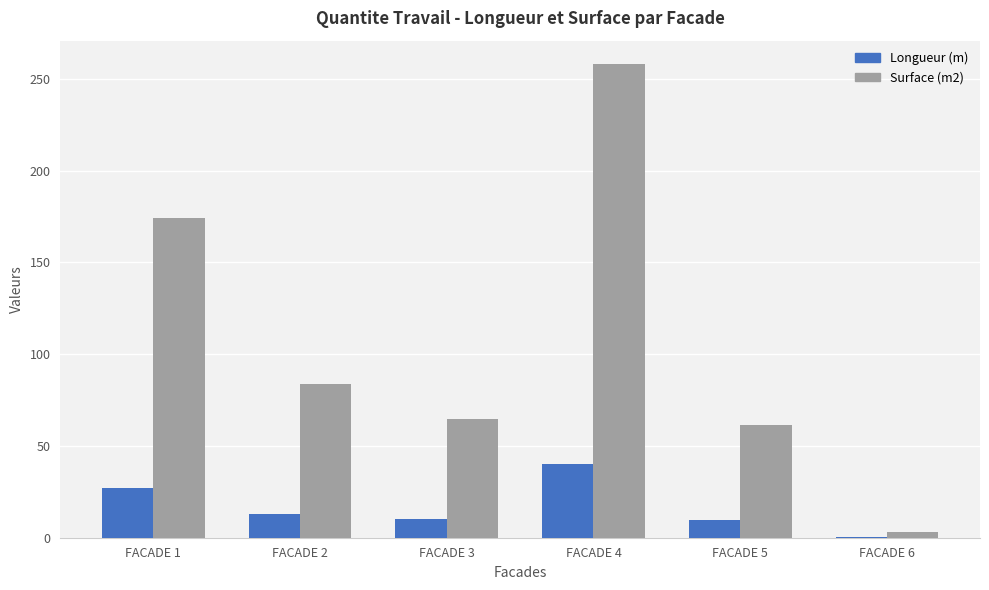

At which category does the chart reach its peak across all series?

FACADE 4